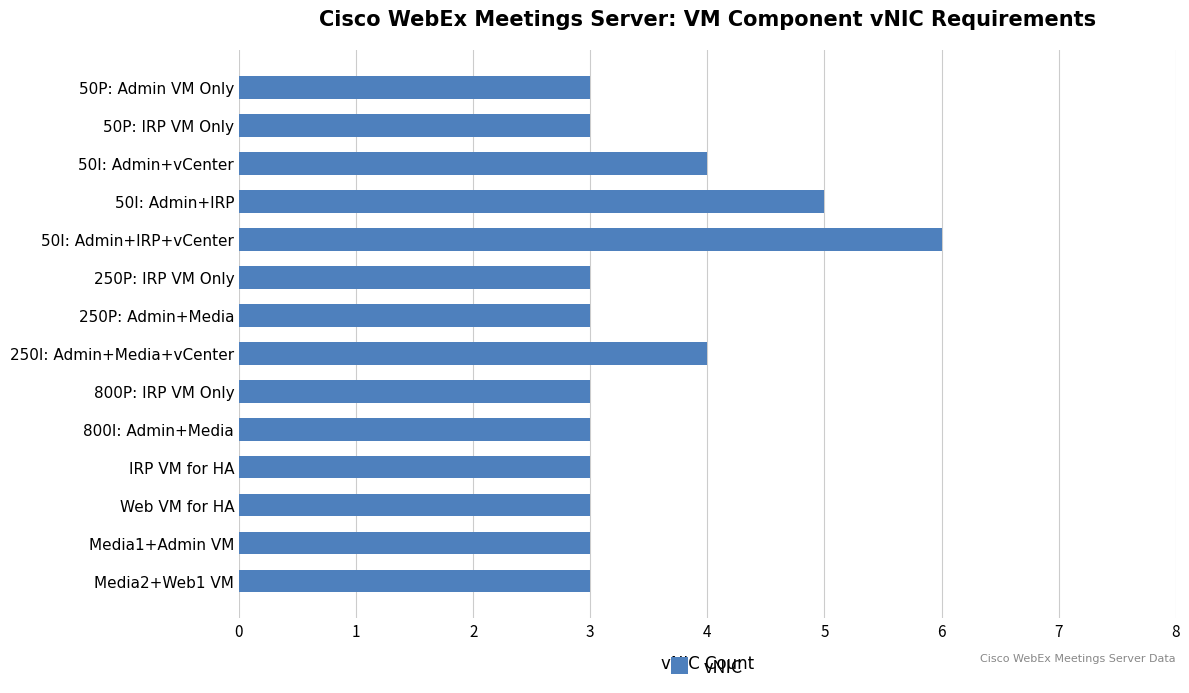

How many bars are there in total?

14